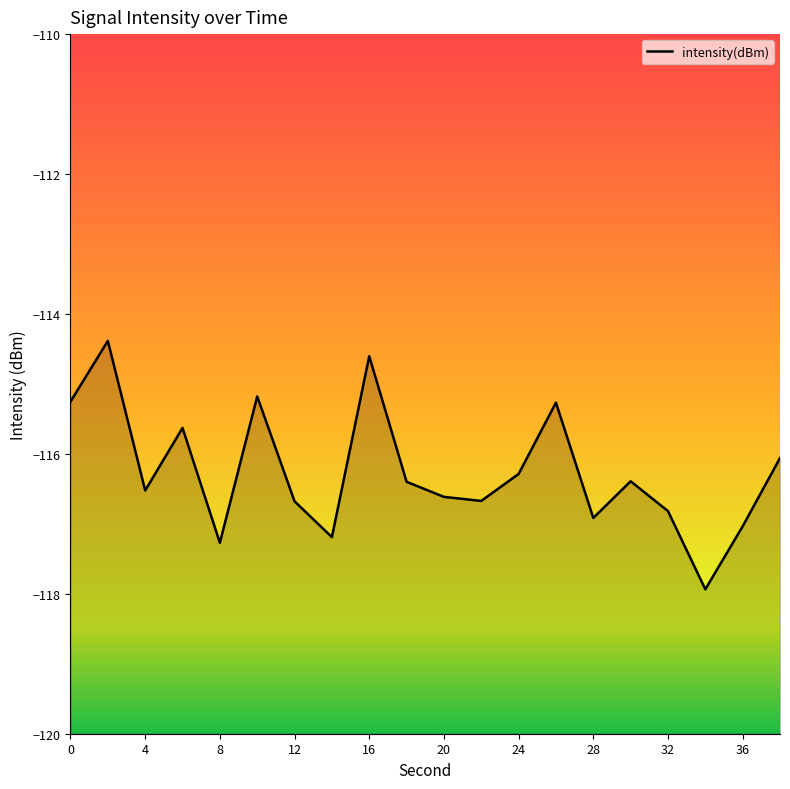

What is the sum of all values?

-2325.1